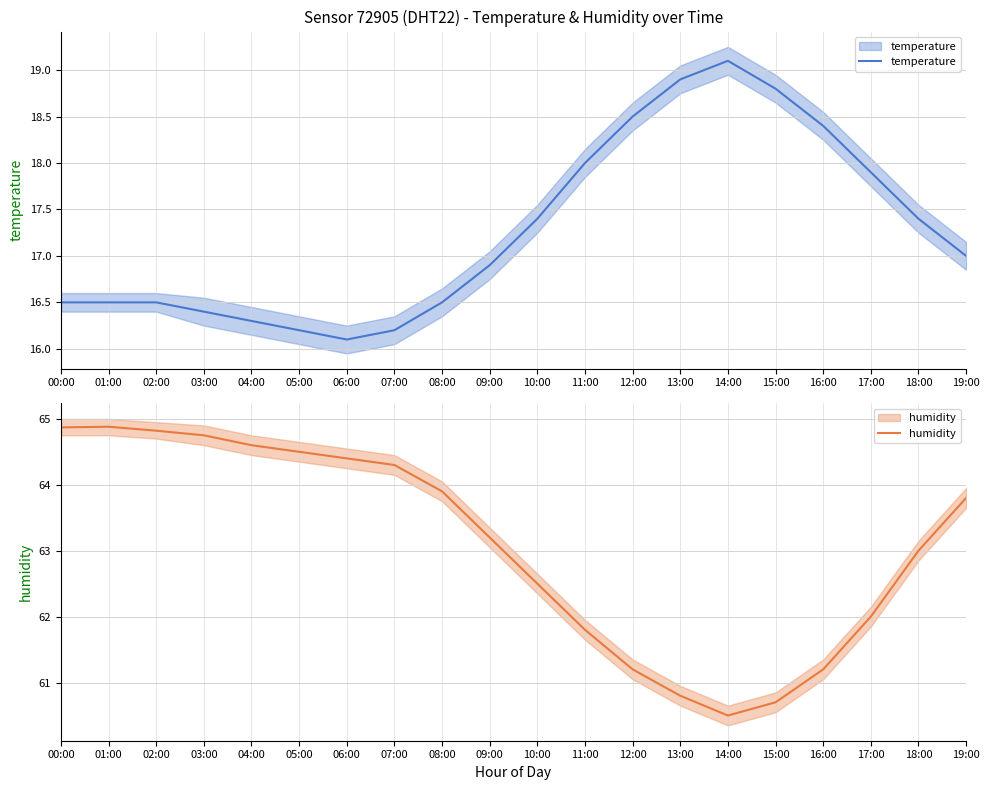

Reading right to left, what are all the values shown in this chart?

temperature: 19:00=17.0	18:00=17.4	17:00=17.9	16:00=18.4	15:00=18.8	14:00=19.1	13:00=18.9	12:00=18.5	11:00=18.0	10:00=17.4	09:00=16.9	08:00=16.5	07:00=16.2	06:00=16.1	05:00=16.2	04:00=16.3	03:00=16.4	02:00=16.5	01:00=16.5	00:00=16.5
humidity: 19:00=63.8	18:00=63.0	17:00=62.0	16:00=61.2	15:00=60.7	14:00=60.5	13:00=60.8	12:00=61.2	11:00=61.8	10:00=62.5	09:00=63.2	08:00=63.9	07:00=64.3	06:00=64.4	05:00=64.5	04:00=64.6	03:00=64.8	02:00=64.8	01:00=64.9	00:00=64.9